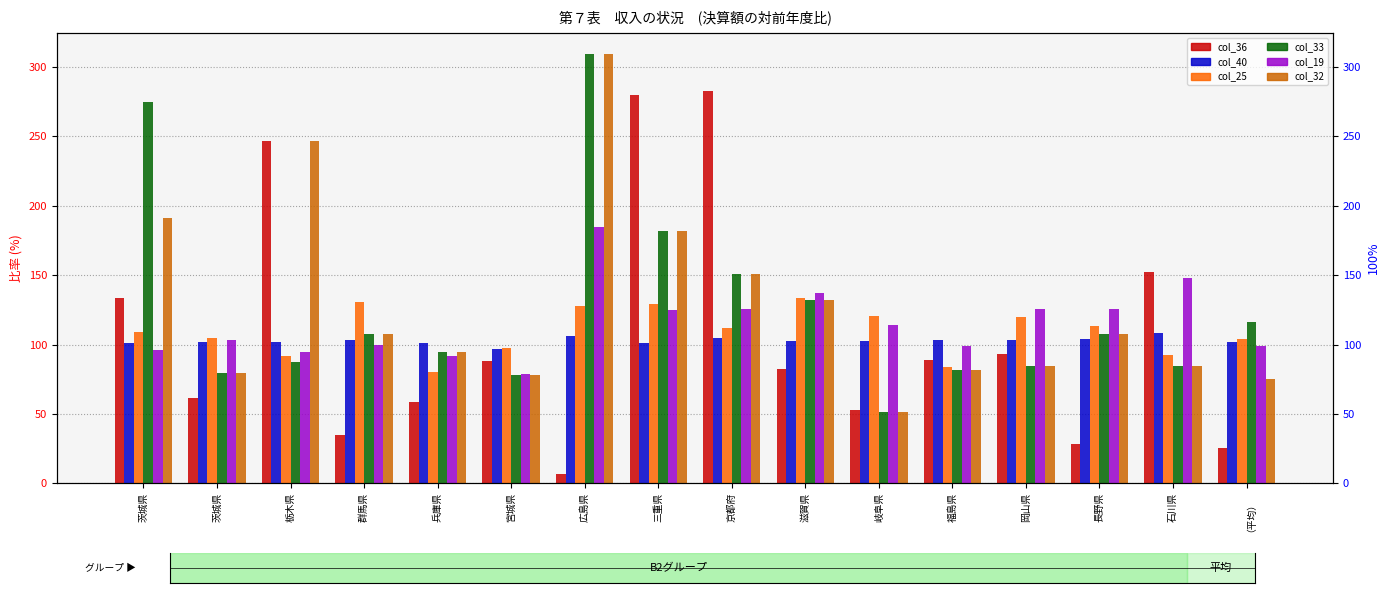

Reading left to right, list all the values displayed in this chart.

col_36: 133.3	61.7	246.7	34.7	58.6	88.3	6.4	280.0	283.0	82.7	52.6	88.7	93.2	28.1	152.3	25.2
col_40: 101.3	102.1	102.0	103.2	101.2	96.8	106.1	101.2	104.4	102.2	102.7	103.0	103.0	103.8	108.2	102.0
col_25: 108.8	104.5	91.4	130.5	80.1	97.5	128.0	129.4	111.7	133.3	120.4	83.5	120.0	113.6	92.5	104.2
col_33: 275.0	79.3	87.6	107.3	94.8	77.9	309.0	182.1	150.8	132.4	51.1	81.4	84.7	107.3	84.8	115.9
col_19: 96.2	103.6	94.3	100.0	91.5	78.8	184.7	125.2	125.7	137.1	114.2	98.8	125.3	125.8	148.2	99.1
col_32: 191.5	79.3	246.7	107.3	94.8	77.9	309.0	182.1	150.8	132.4	51.1	81.4	84.7	107.3	84.8	74.8